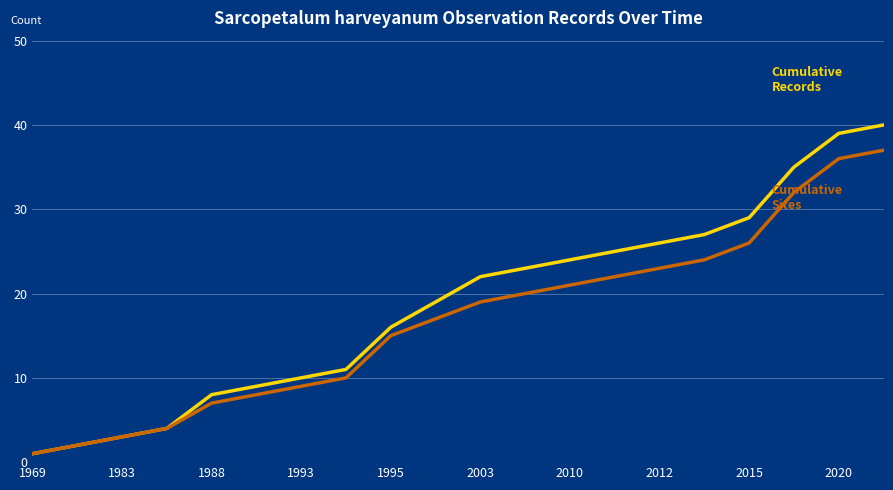

What is the maximum value shown in the chart?

40